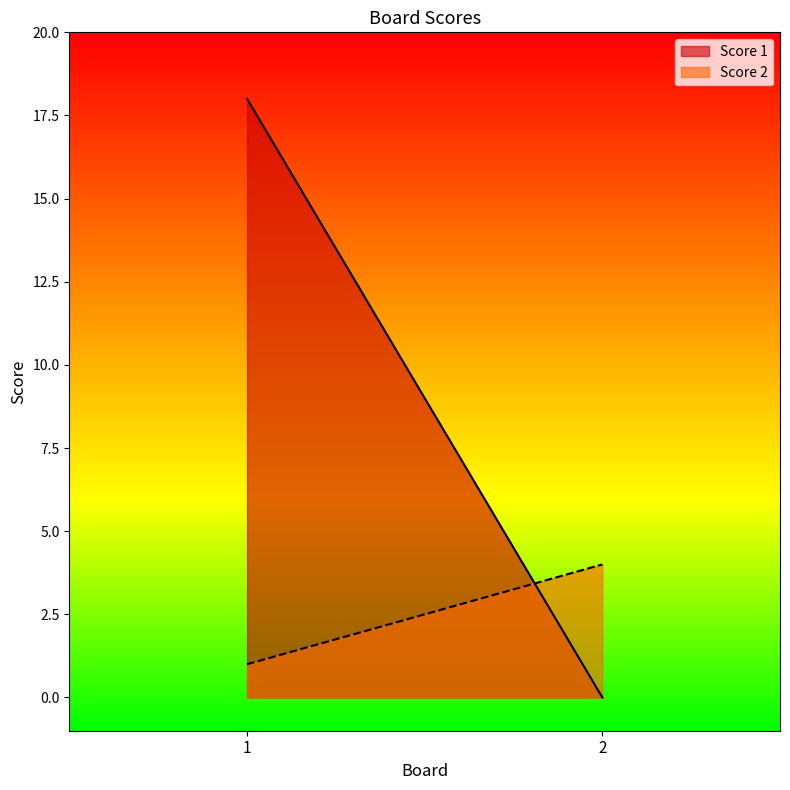

What is the difference between the highest and lowest values at 2?

4